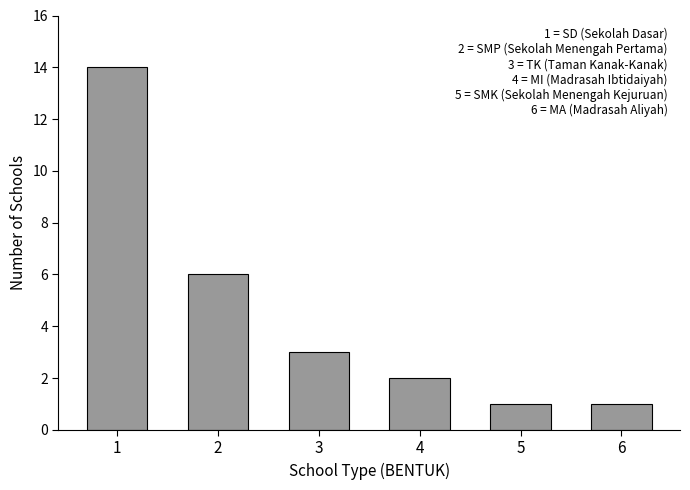

Where is the data nearest to the value 7?

2